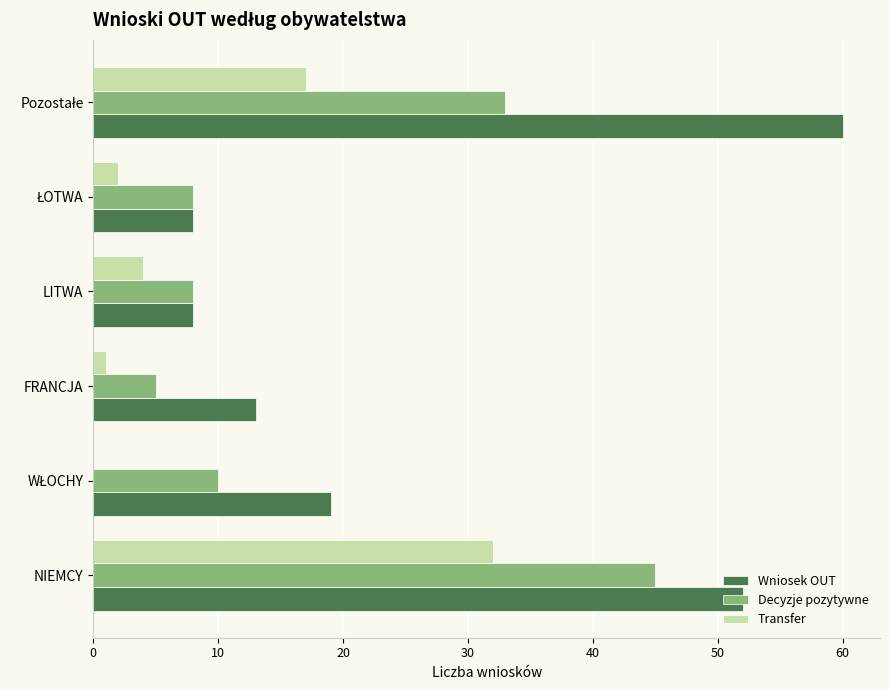

What is the greatest value displayed?

60